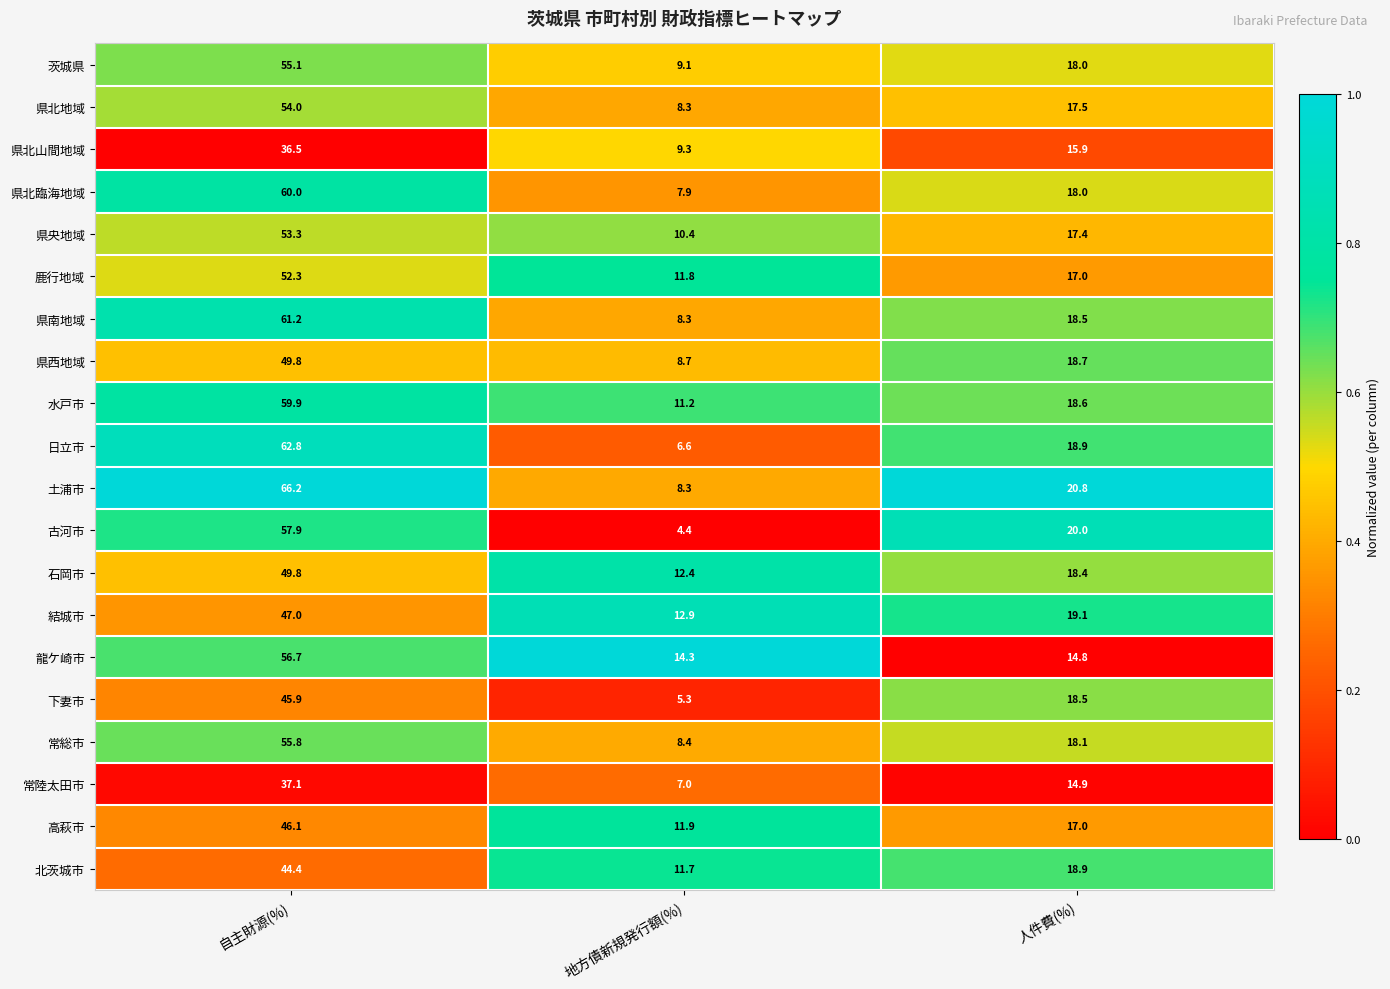

Rank the categories by 常総市 value from lowest to highest.

地方債新規発行額(%), 人件費(%), 自主財源(%)